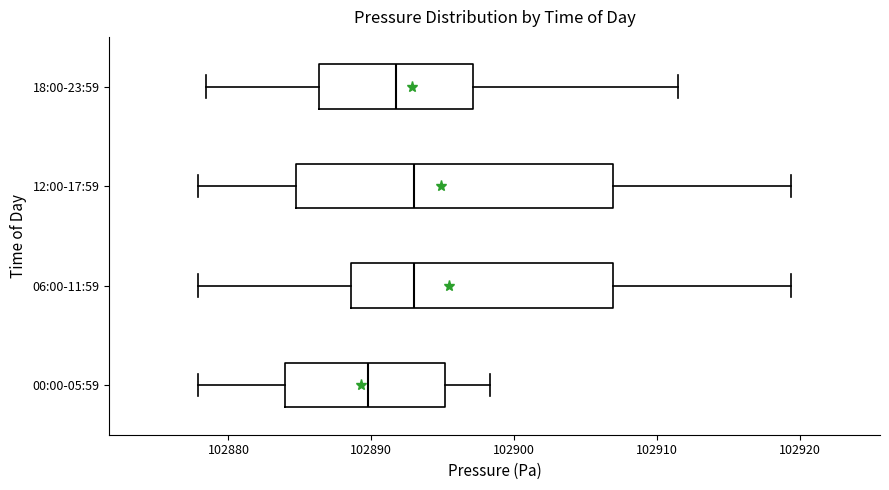

Reading bottom to top, transcribe this box plot: for each box, give where its median line is, the range the box spans, and where its two whiskers end, as read against the x-axis. The values are not printed on the chart, so give them approximately, as read against the axis.

00:00-05:59: median 102890, box 102884 to 102895, whiskers 102878 to 102898
06:00-11:59: median 102893, box 102889 to 102907, whiskers 102878 to 102919
12:00-17:59: median 102893, box 102885 to 102907, whiskers 102878 to 102919
18:00-23:59: median 102892, box 102886 to 102897, whiskers 102878 to 102911